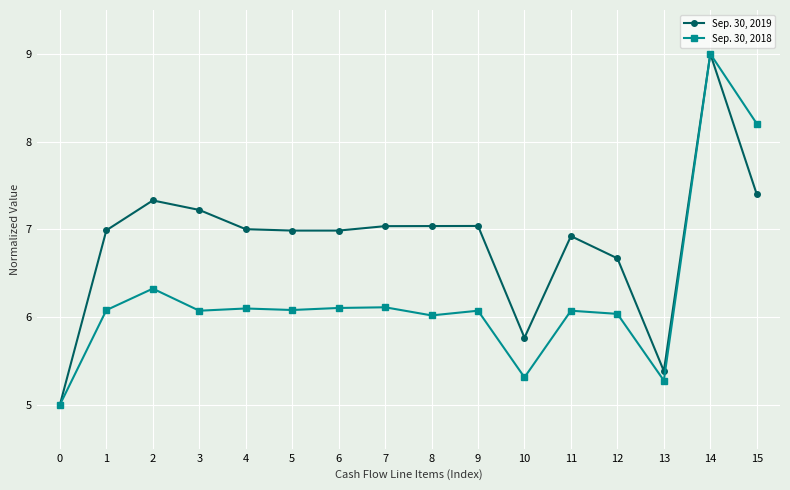

At 10, list the series in order from largest to smallest.

Sep. 30, 2019, Sep. 30, 2018